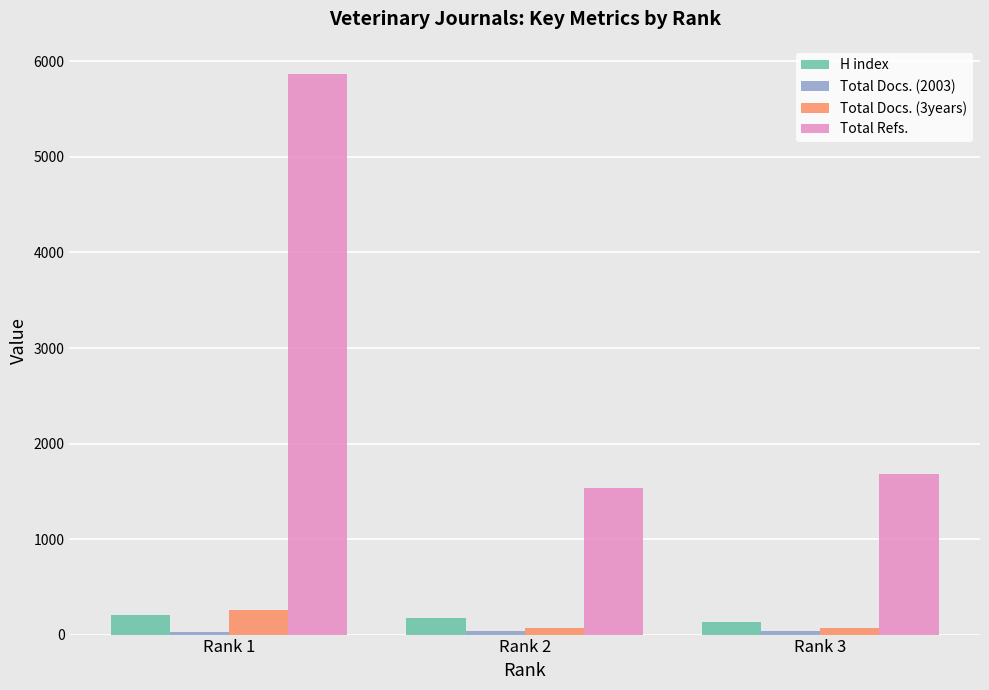

How many bars are there in total?

12